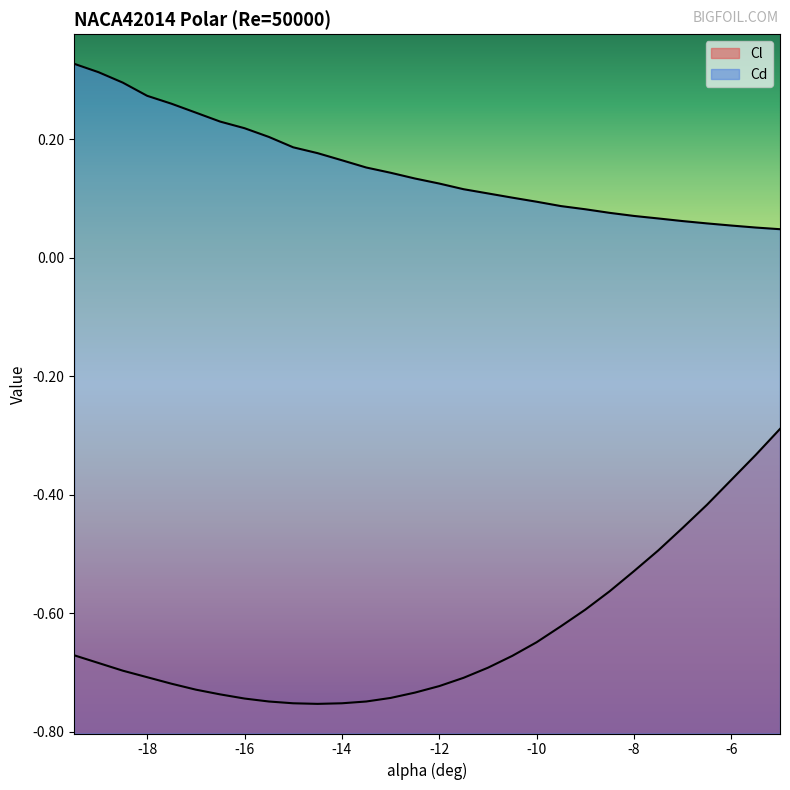

True or false: Cl has a value of -0.3 at -19.5.

False